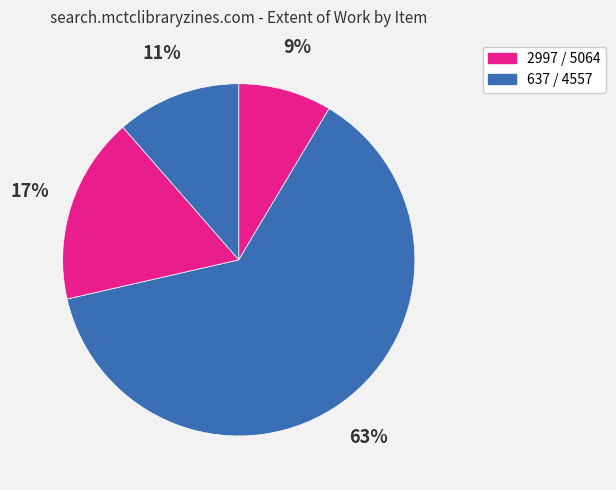

Count the number of slices in the pie.

4